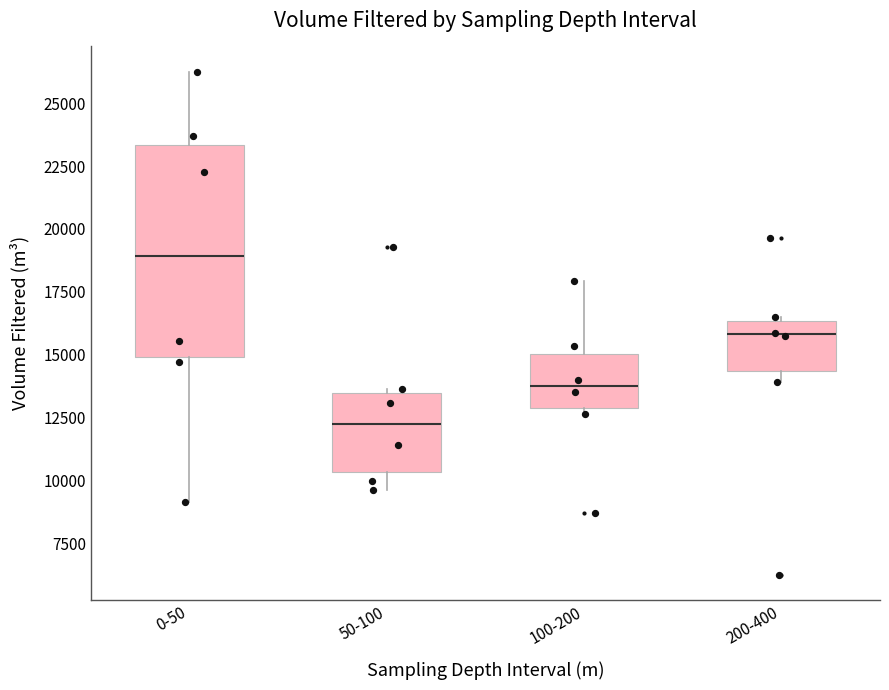

Reading left to right, transcribe this box plot: for each box, give where its median line is, the range the box spans, and where its two whiskers end, as read against the y-axis. The values are not printed on the chart, so give them approximately, as read against the axis.

0-50: median 19000, box 15000 to 23500, whiskers 9000 to 26500
50-100: median 12000, box 10500 to 13500, whiskers 9500 to 13500
100-200: median 14000, box 13000 to 15000, whiskers 12500 to 18000
200-400: median 16000, box 14500 to 16500, whiskers 14000 to 16500 (just above the box's upper edge)